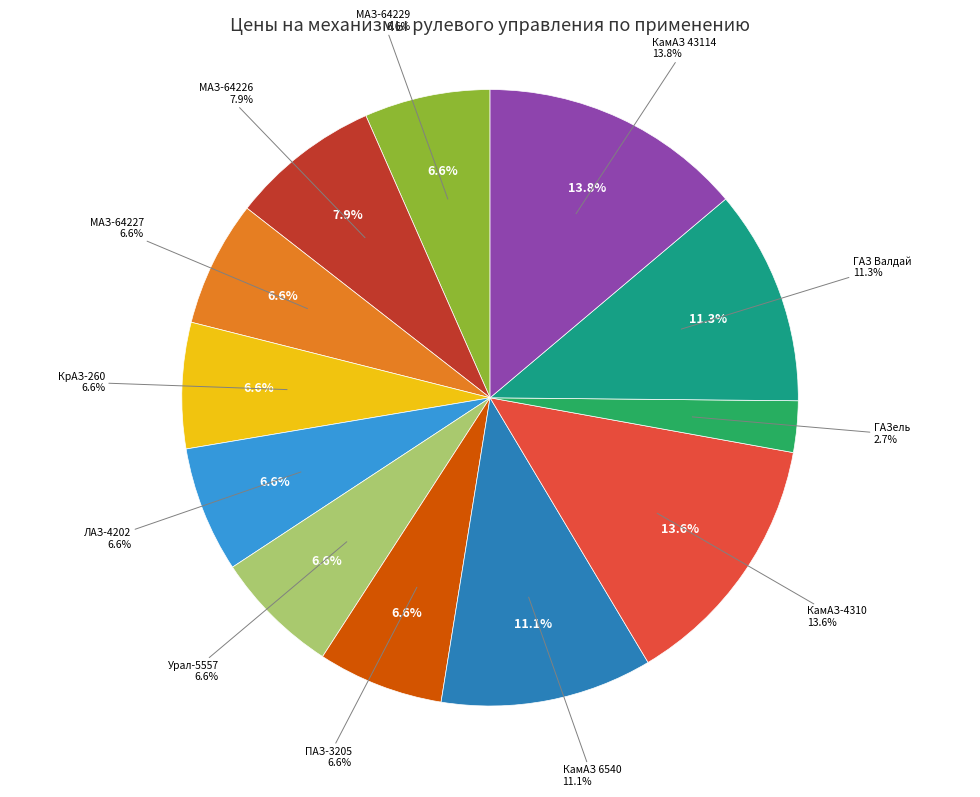

Count the number of slices in the pie.

12